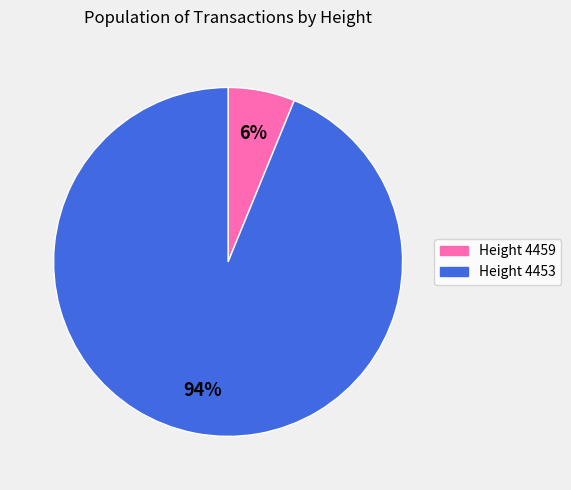

To the nearest percent, what is the average slice percentage?

50%